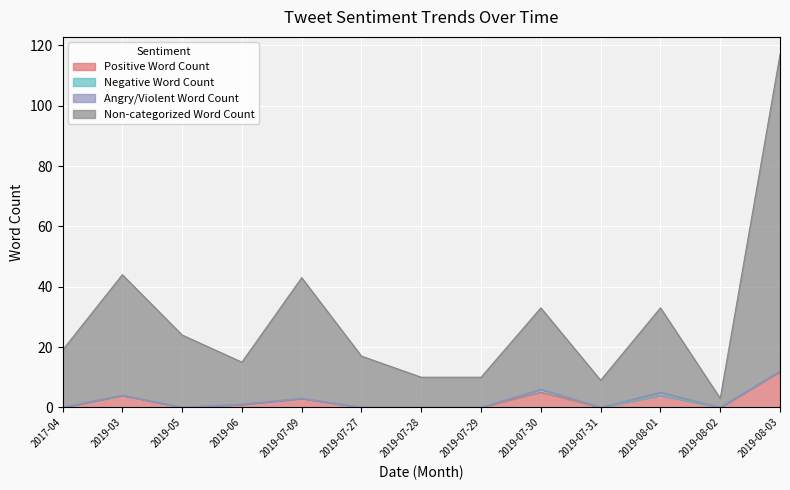

What is the highest value of the Positive Word Count series?

12